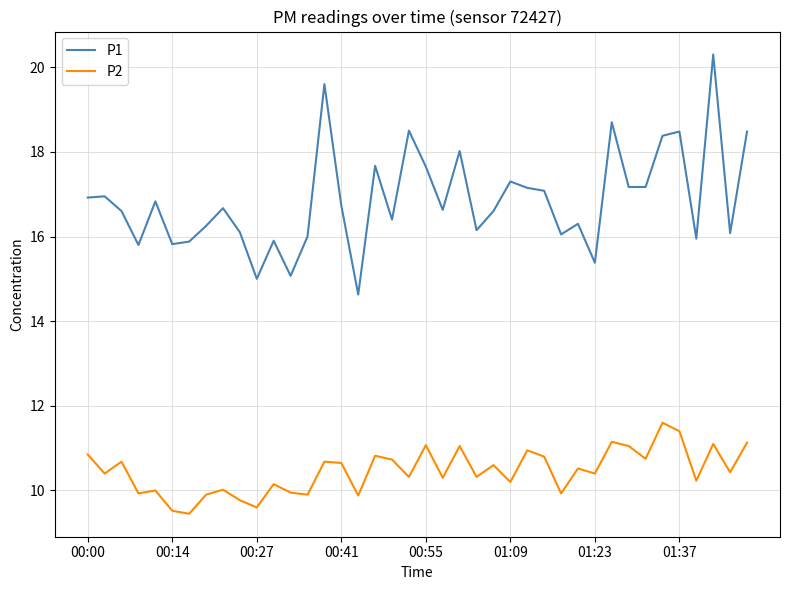

What is the lowest value of the P1 series?

14.6